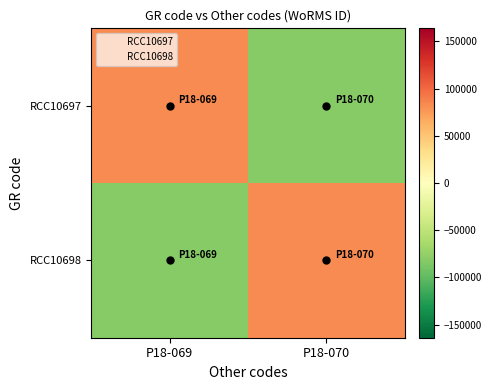

Between P18-069 and P18-070, which series saw the biggest shift?

RCC10697